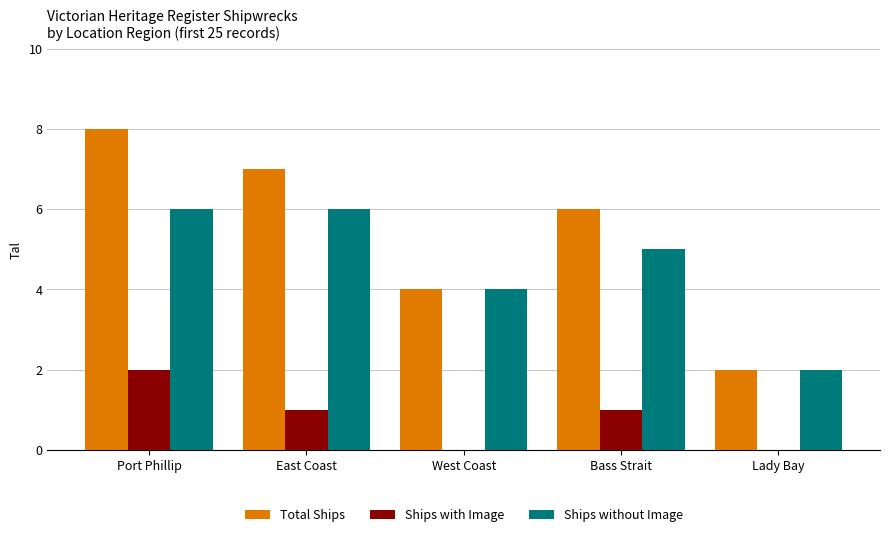

What is the average value of the Ships with Image series?

1